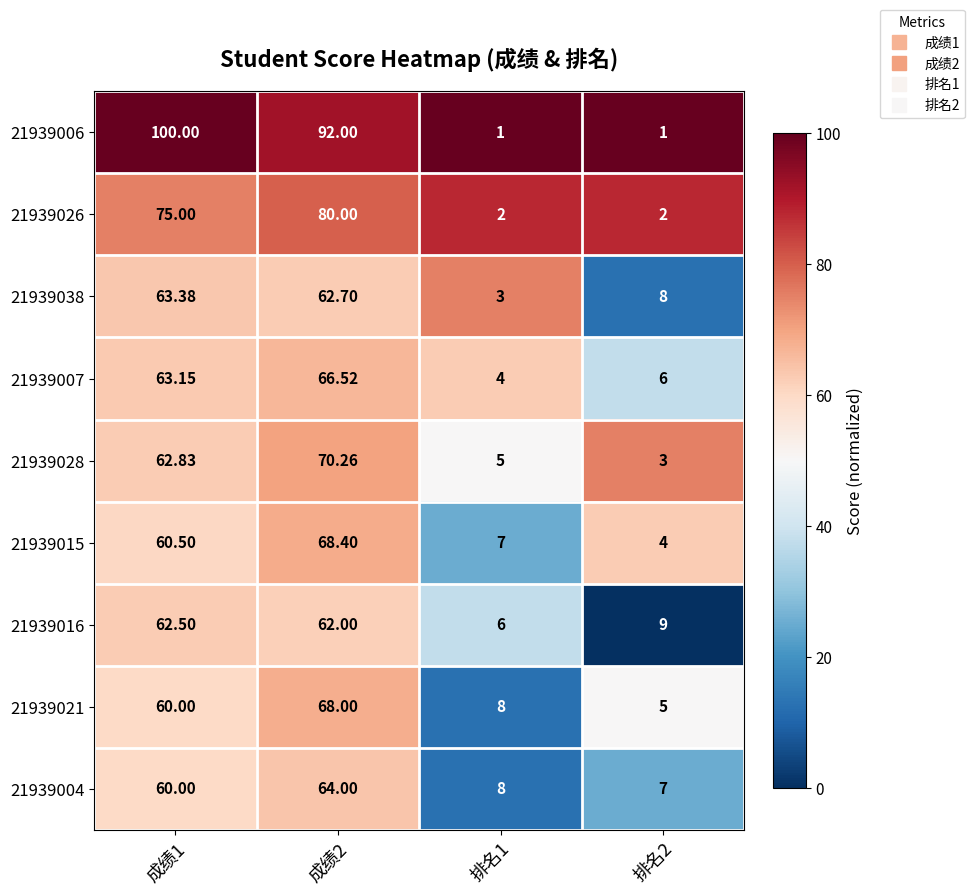

Which series has the widest spread of values?

21939006